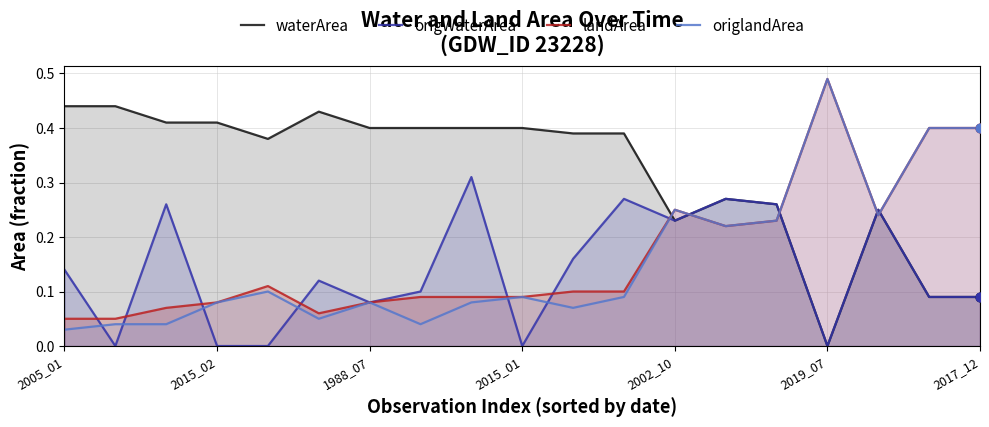

Which series has the largest total across all categories?

waterArea